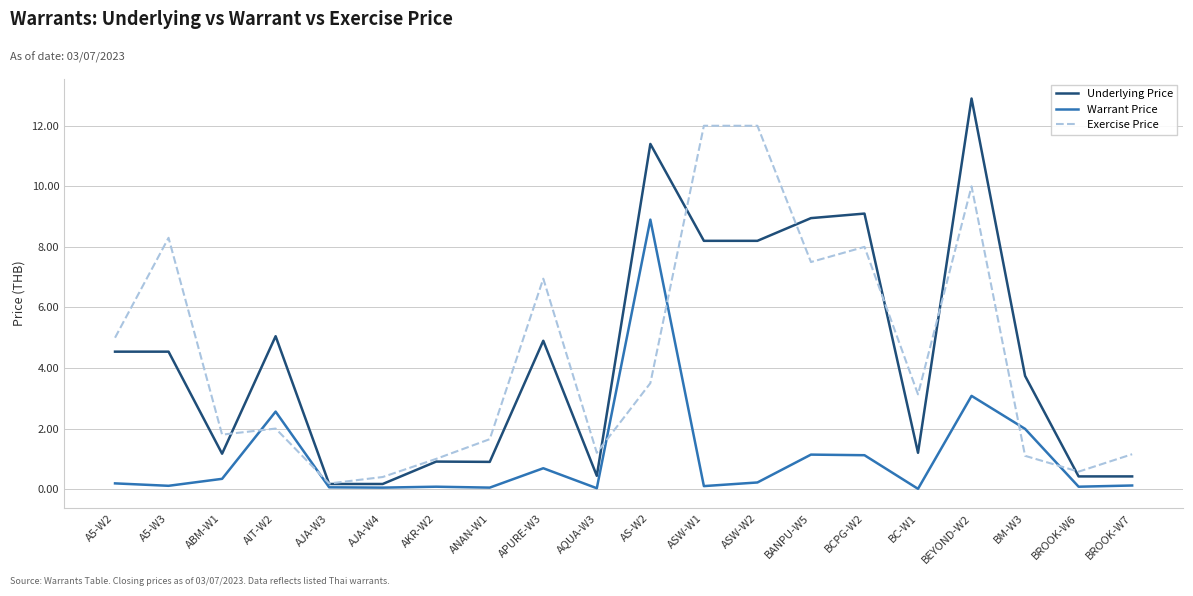

The value of Warrant Price at AIT-W2 is 4.3. True or false?

False